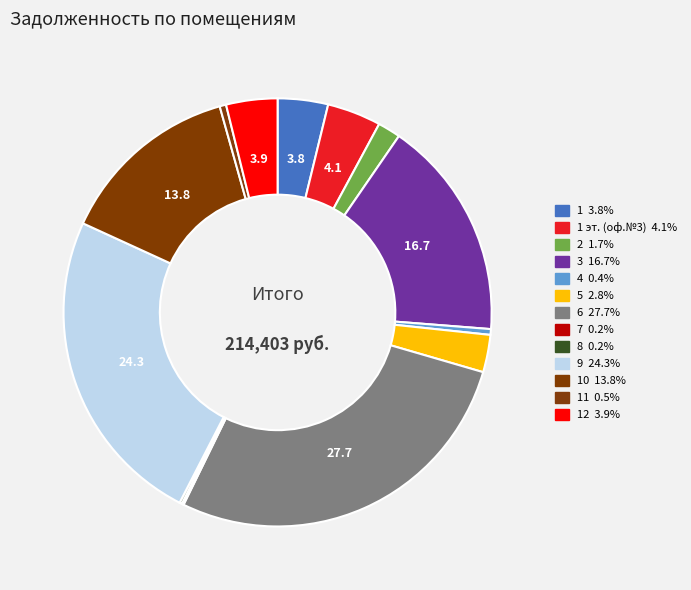

To the nearest percent, what is the difference between the largest and smallest slice percentages?

28%